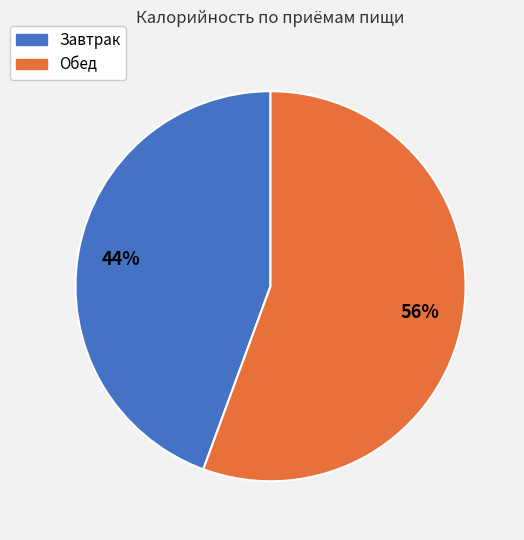

To the nearest percent, what is the average slice percentage?

50%